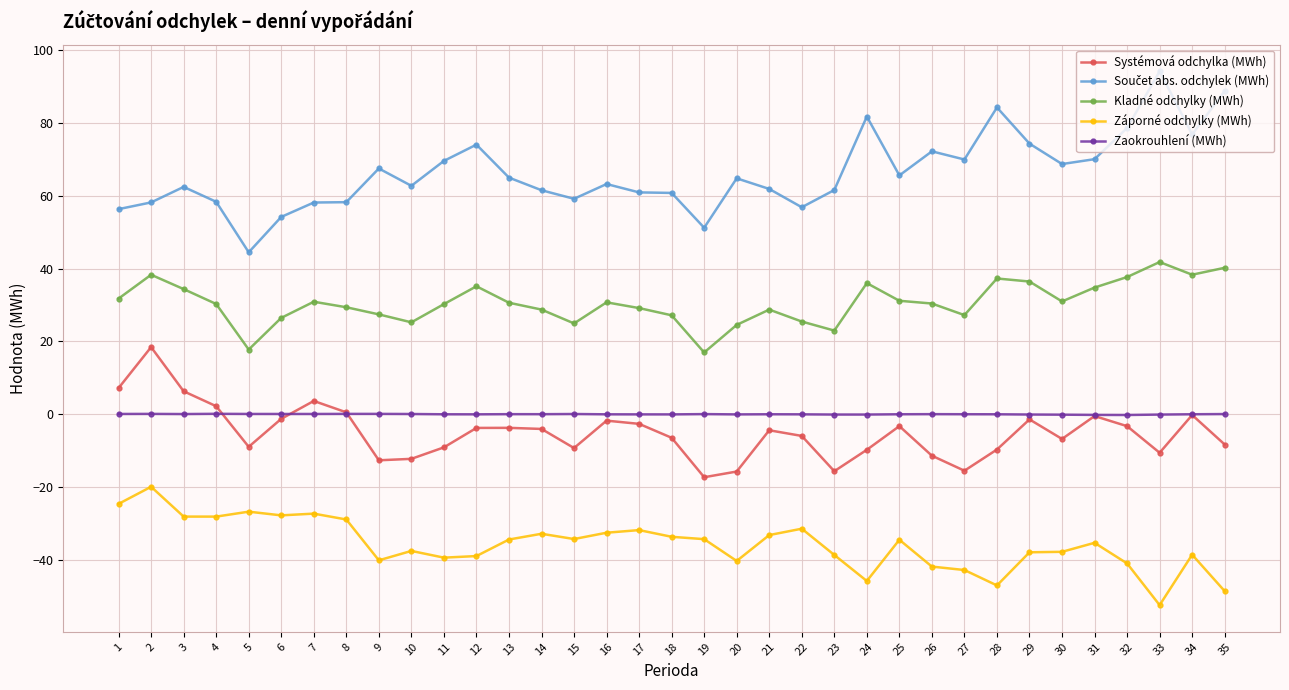

What is the total value across all series at 26?

49.6